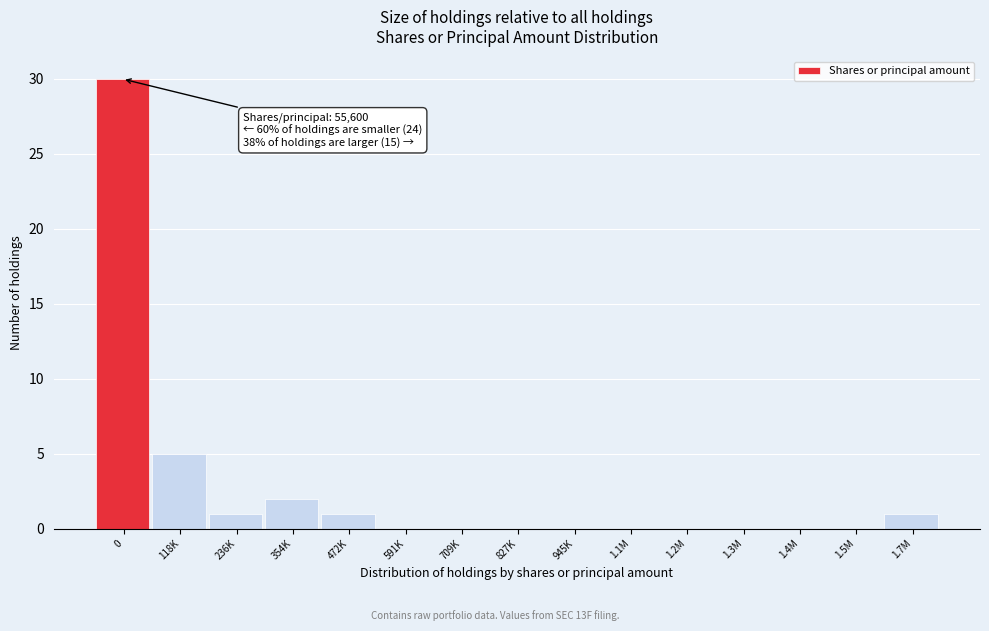

True or false: the data shows 30 at 0.

True